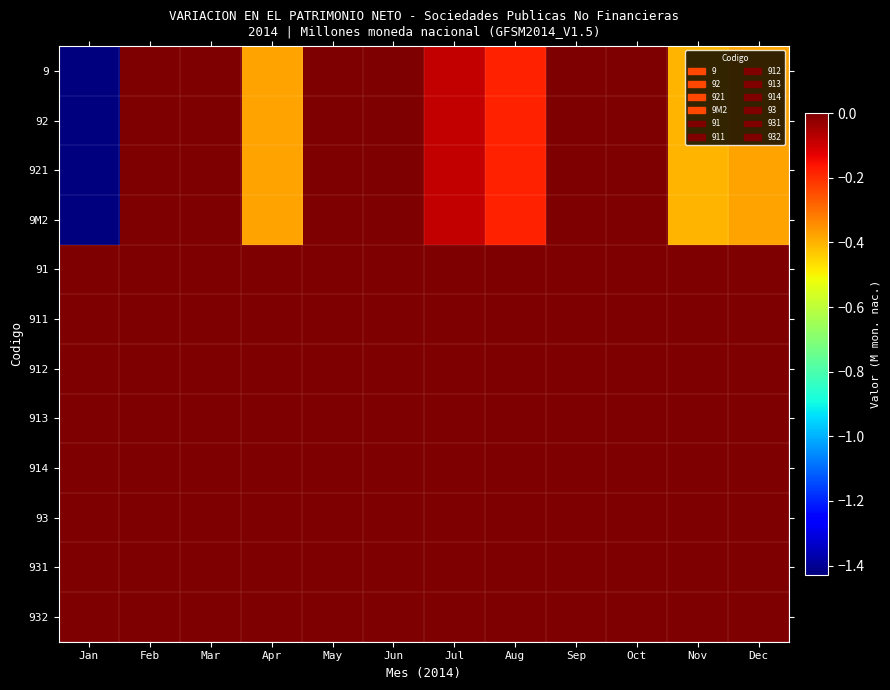

At which category is the sum across all series the highest?

Feb